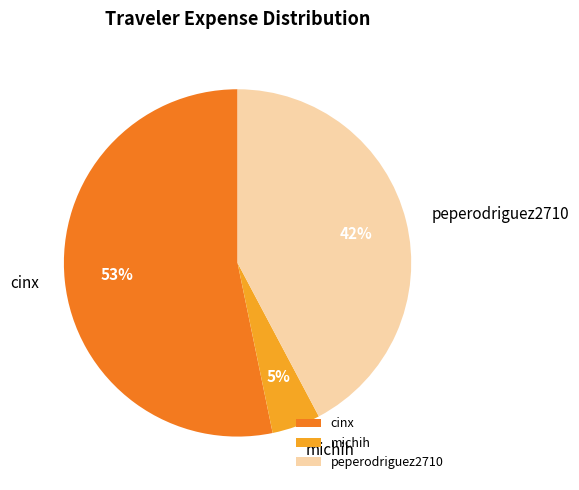

What percentage is the michih slice, to the nearest percent?

5%